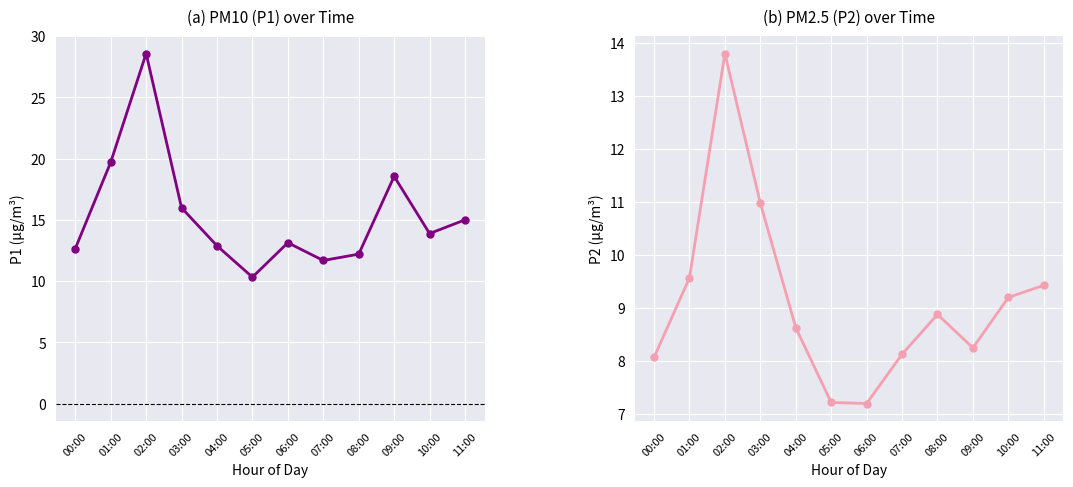

What is the sum of the P1 values at 08:00 and 04:00?

25.1